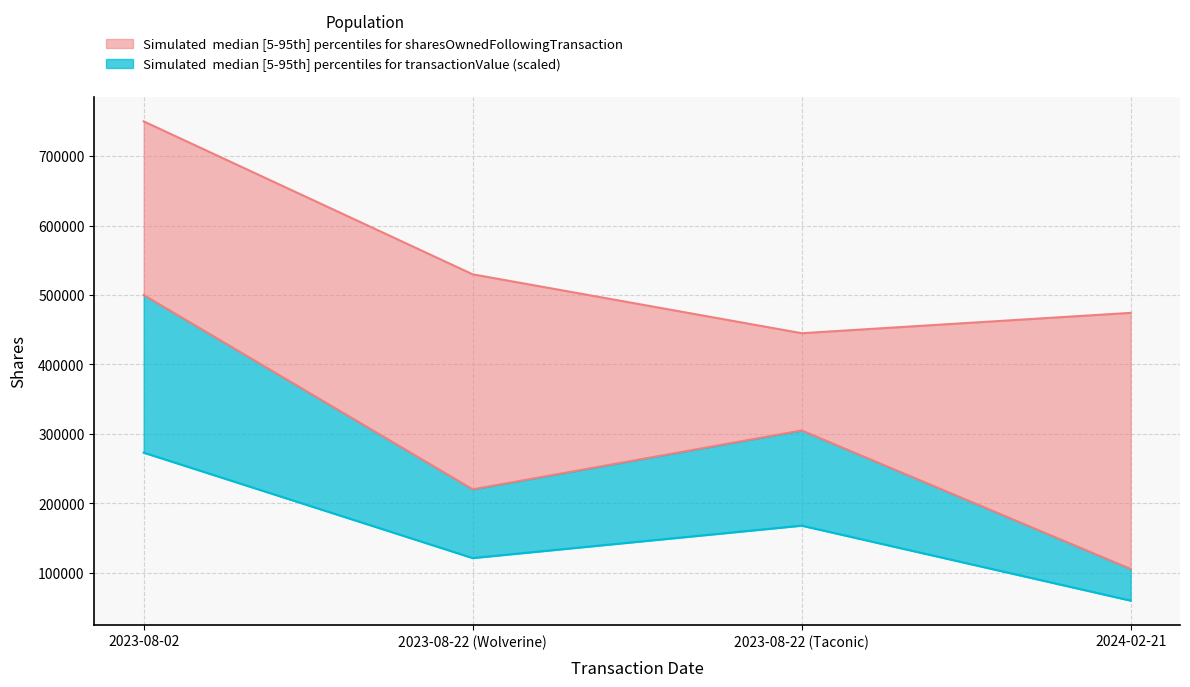

What is the label of the 3rd point from the right?

2023-08-22 (Wolverine)